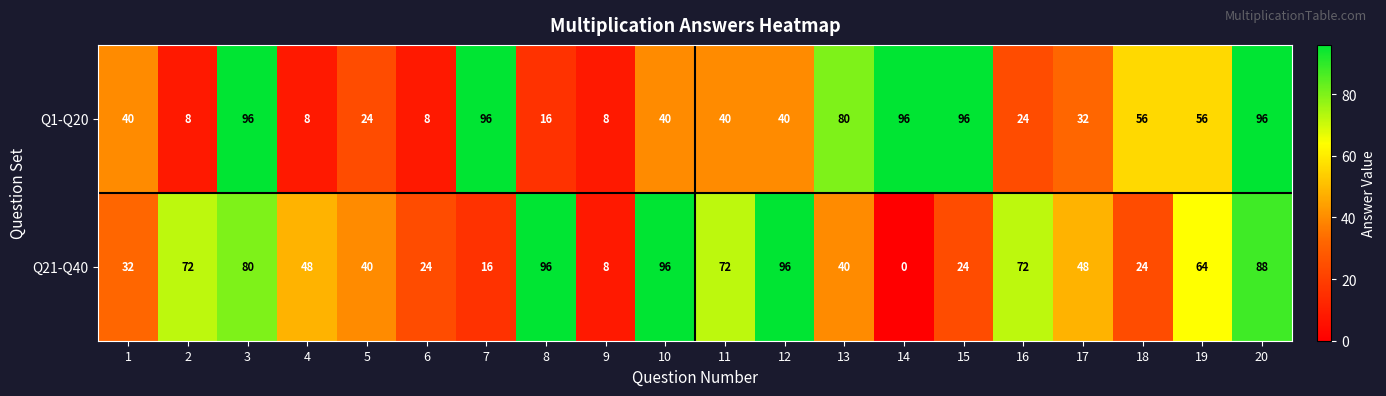

At which category does the chart reach its minimum across all series?

14